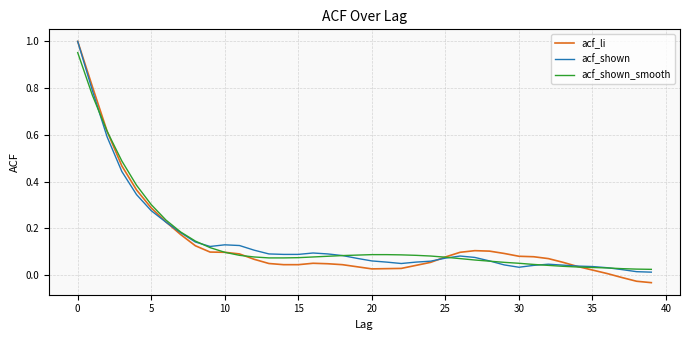

Which series has the largest range (max minus min)?

acf_li